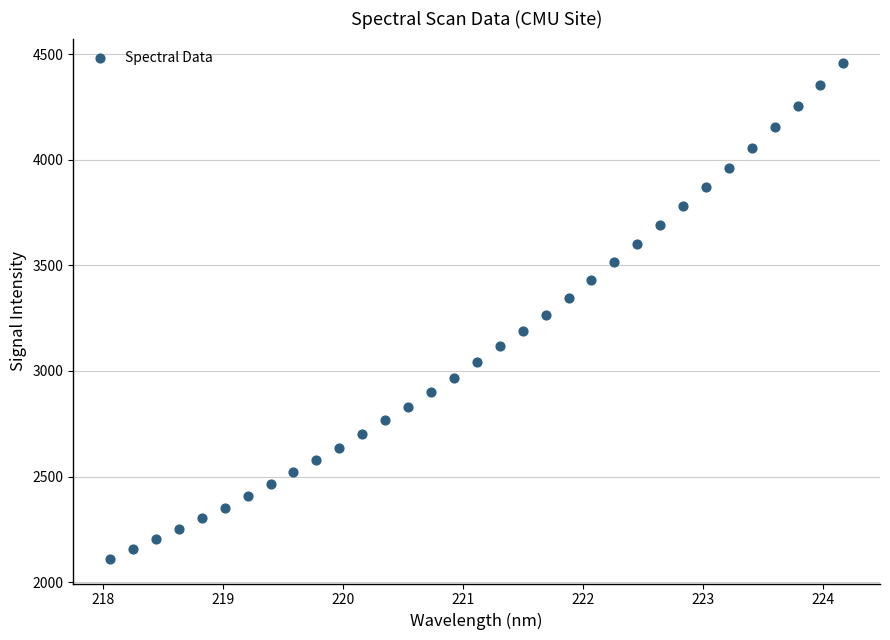

What is the range of Y values (max minus min)?

2345.9